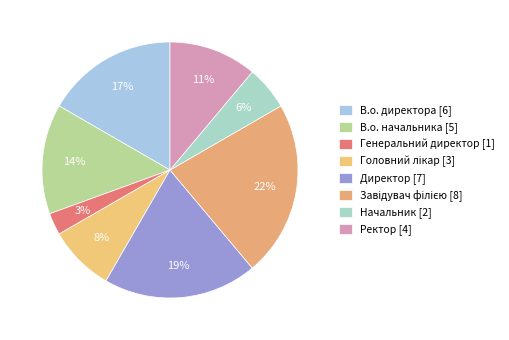

How many segments does this pie chart have?

8